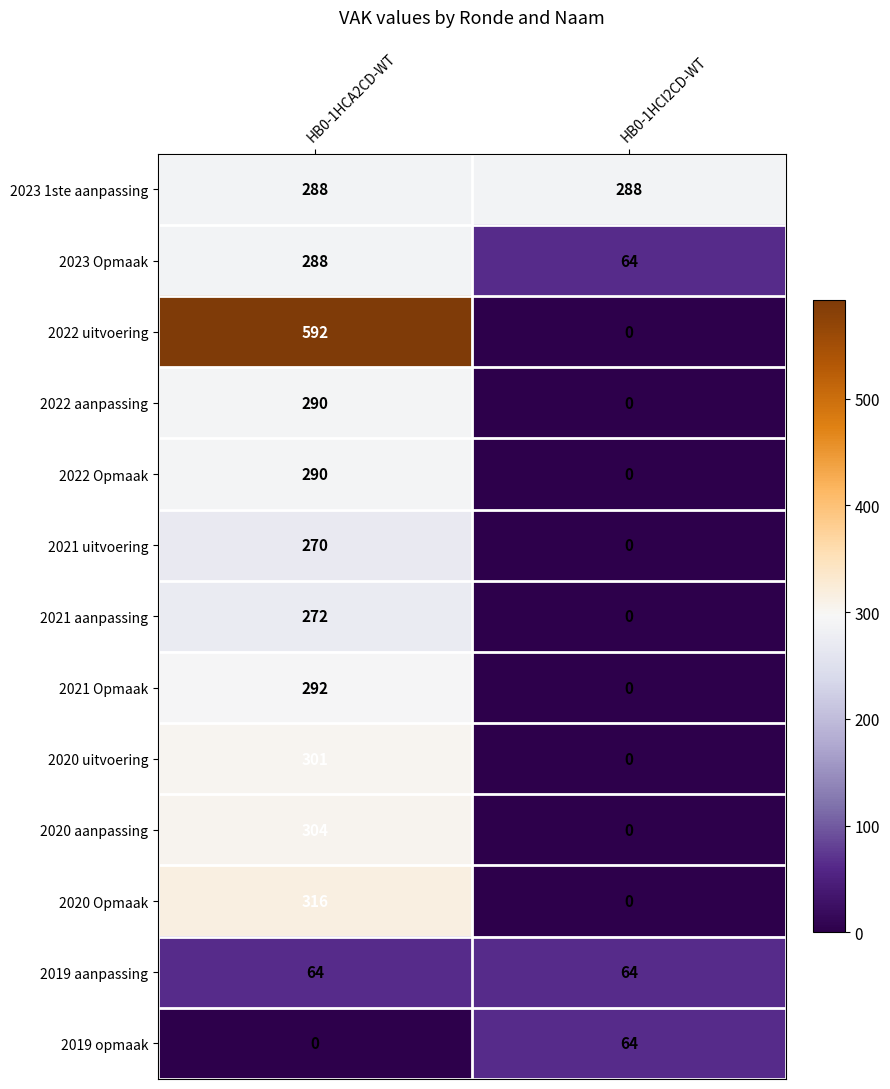

Reading left to right, what are all the values shown in this chart?

2023 1ste aanpassing: 288	288
2023 Opmaak: 288	64
2022 uitvoering: 592	0
2022 aanpassing: 290	0
2022 Opmaak: 290	0
2021 uitvoering: 270	0
2021 aanpassing: 272	0
2021 Opmaak: 292	0
2020 uitvoering: 301	0
2020 aanpassing: 304	0
2020 Opmaak: 316	0
2019 aanpassing: 64	64
2019 opmaak: 0	64